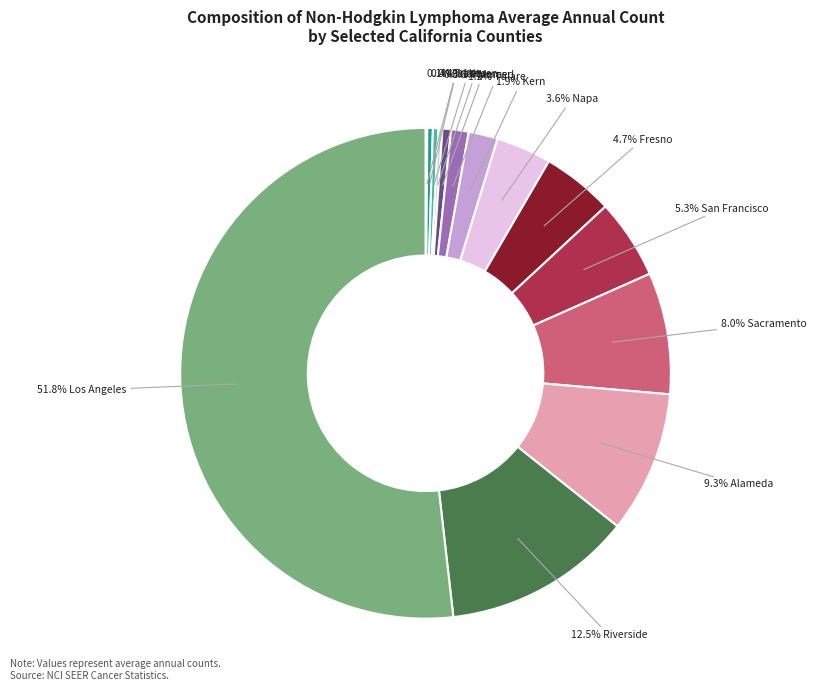

Is there any slice that represents more than half of the pie?

Yes